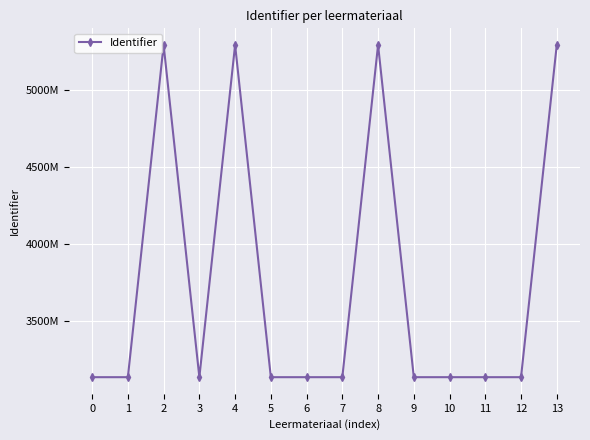

Is it true that the value at 10 is 3134627?

True